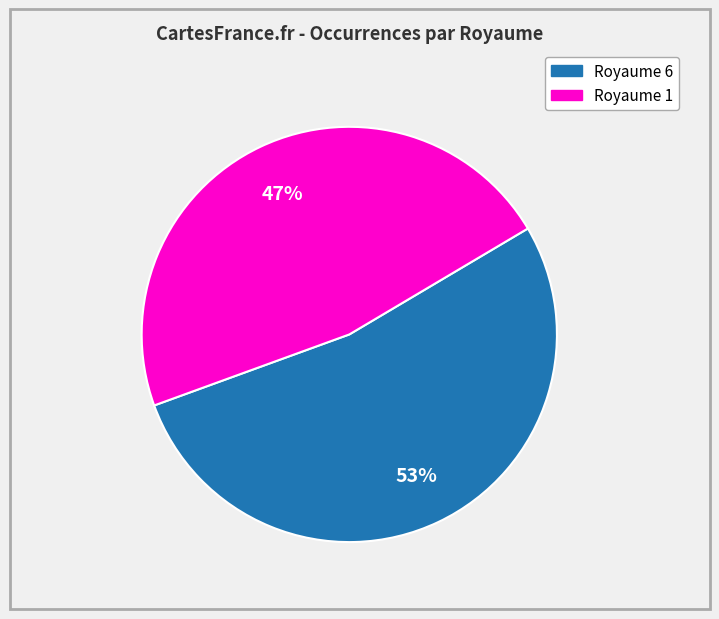

Is there any slice that represents more than half of the pie?

Yes